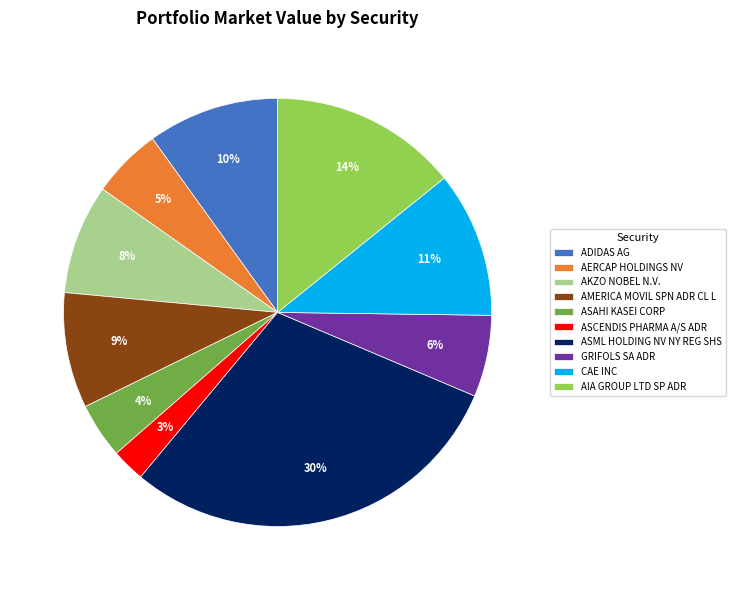

How many segments does this pie chart have?

10